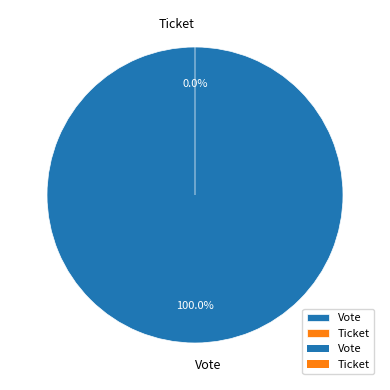

Do Vote and Ticket together represent more than half of the pie?

Yes